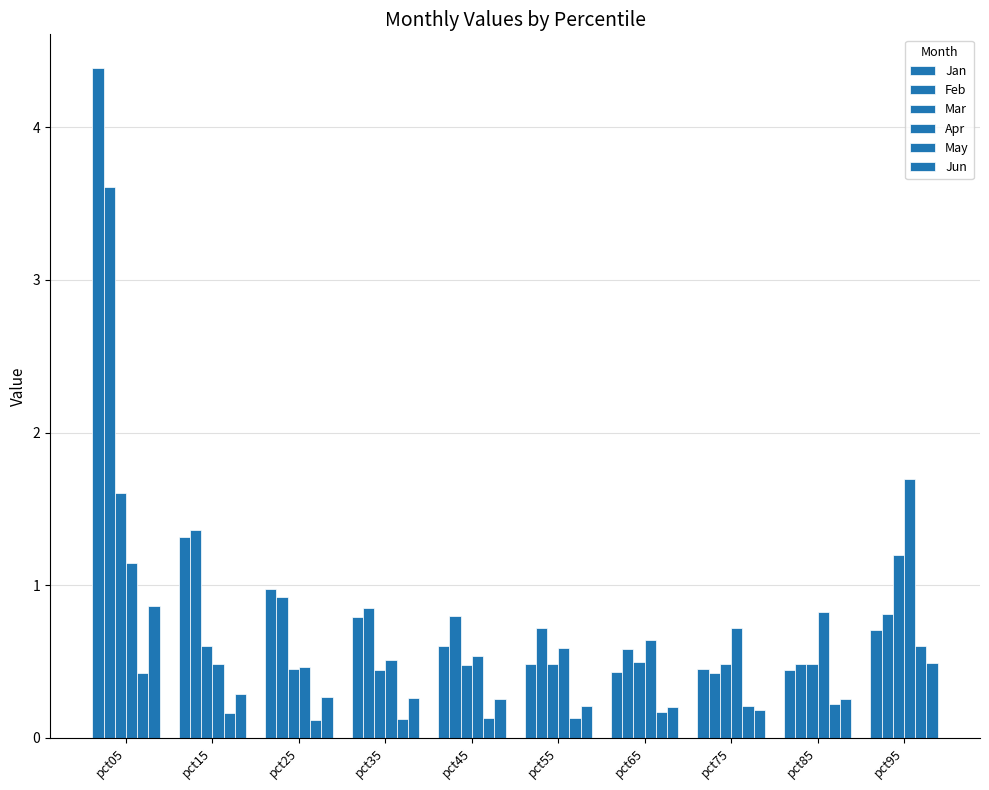

Which series has the widest spread of values?

Jan